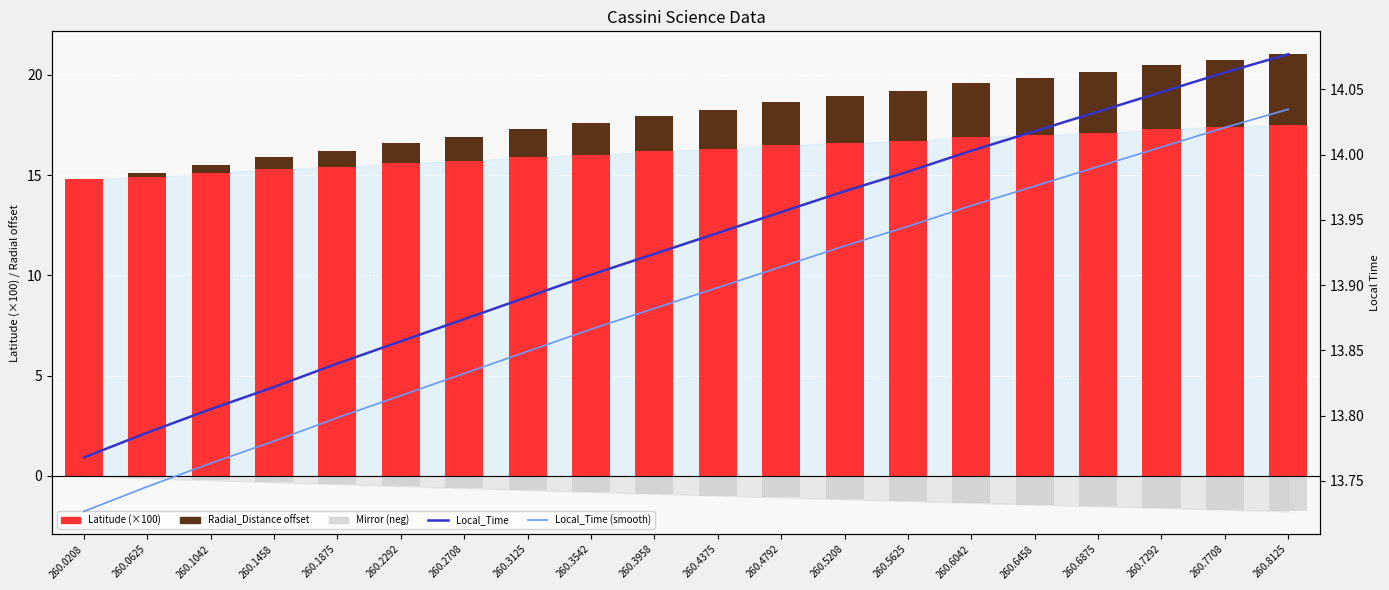

What is the difference between the maximum and minimum values in the Local_Time (smooth) series?

0.3